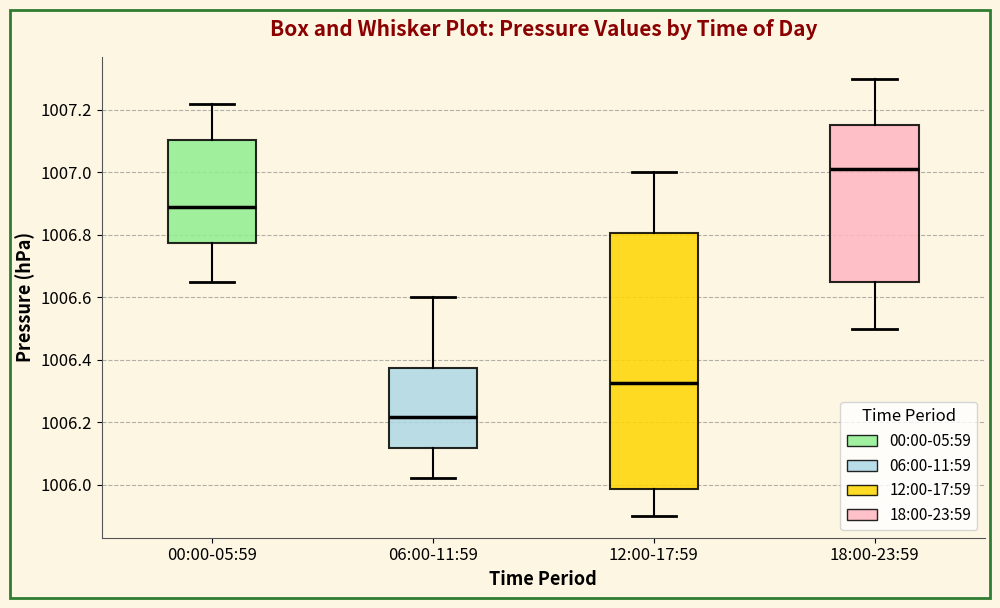

Where does the median line of the box for 00:00-05:59 sit on the y-axis? The values are not printed on the chart, so give them approximately, as read against the axis.

1006.90